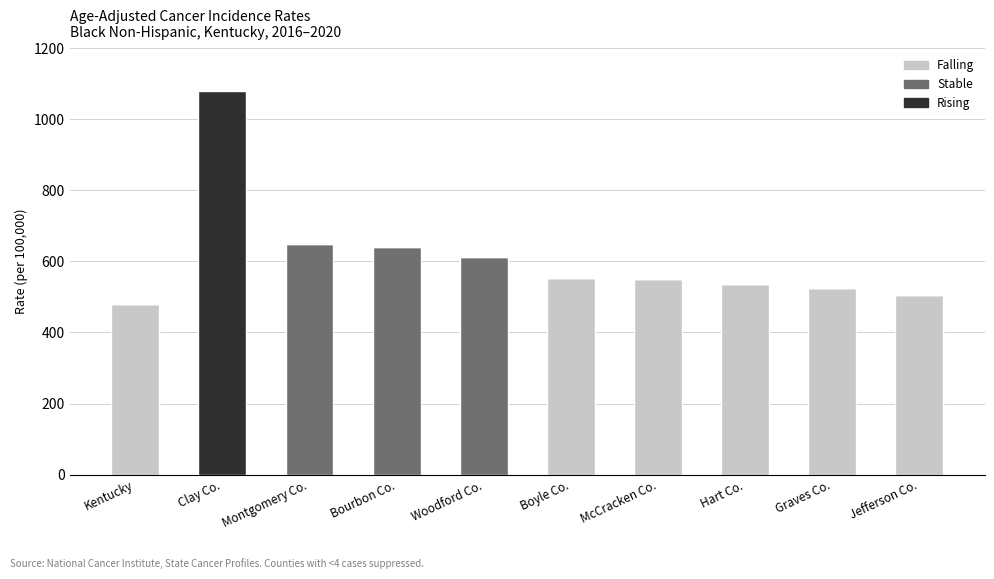

What is the sum of all Falling values?

3152.1